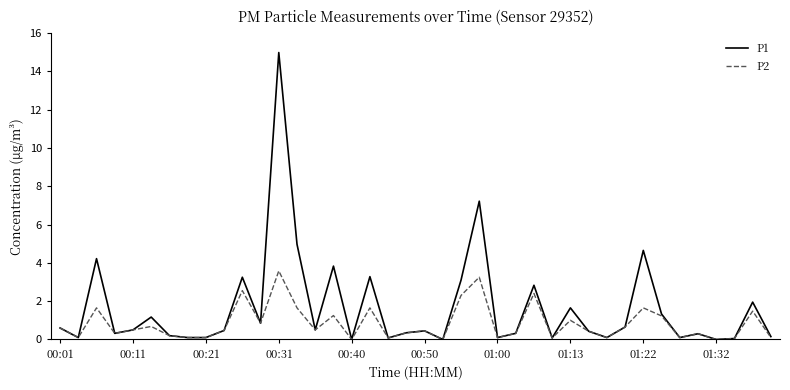

Which series has the largest total across all categories?

P1